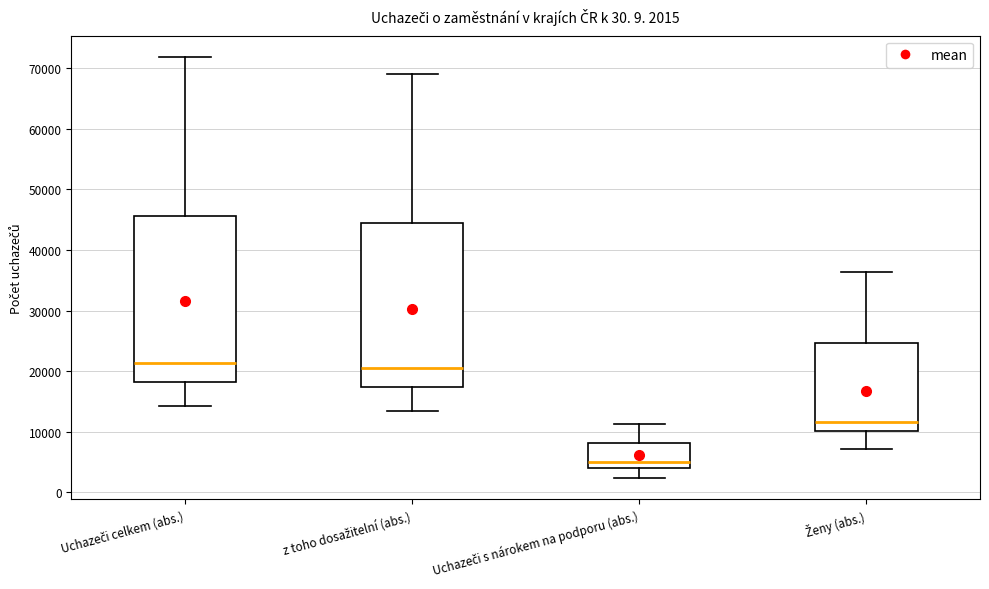

Which box's median line is the lowest?

Uchazeči s nárokem na podporu (abs.)